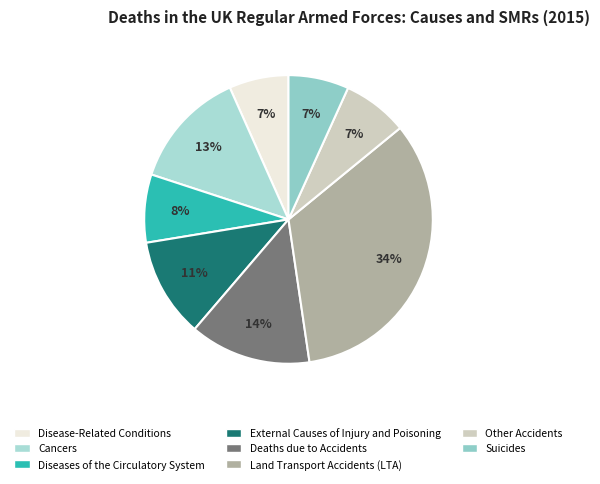

Which slice is the largest?

Land Transport Accidents (LTA)